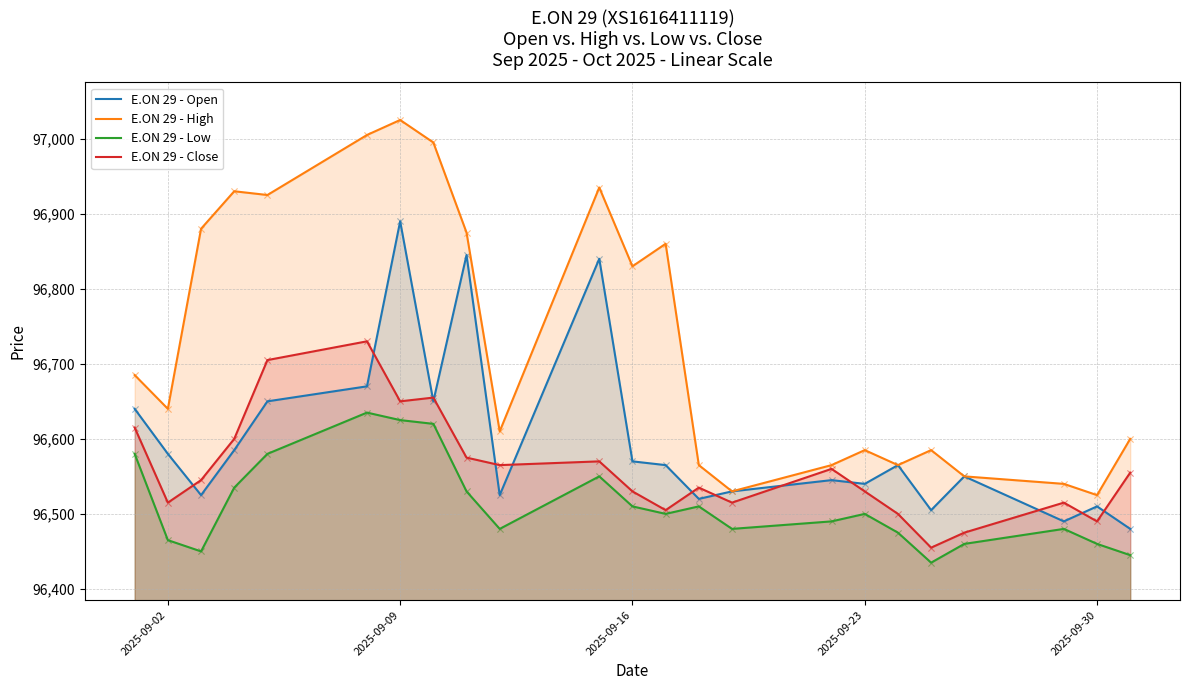

Which series has the largest total across all categories?

E.ON 29 - High